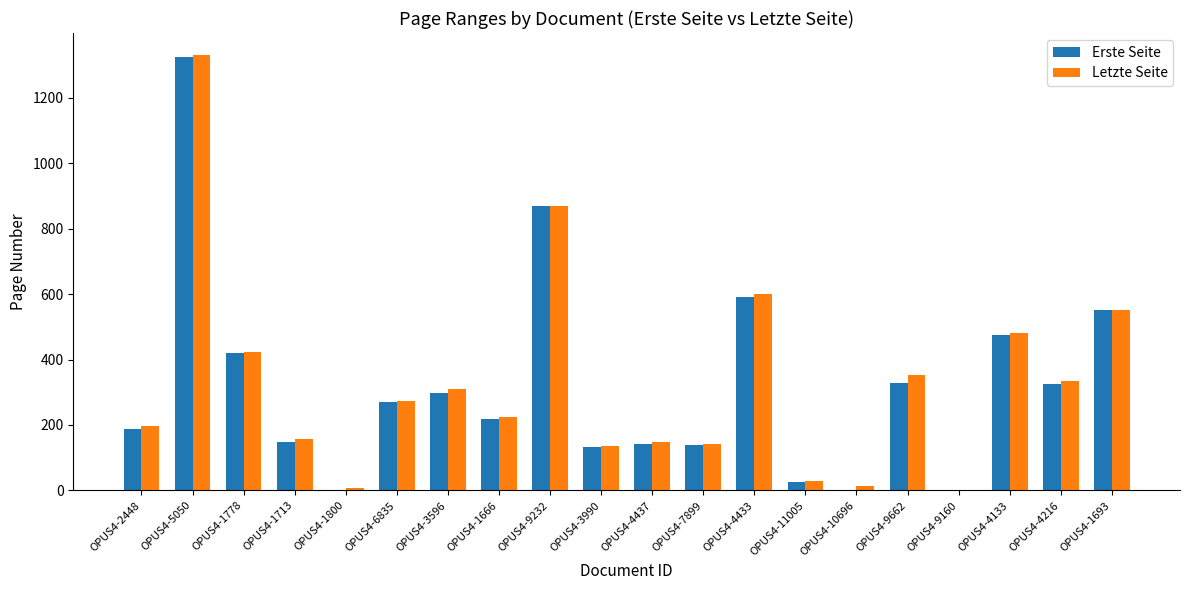

At which category is the sum across all series the highest?

OPUS4-5050